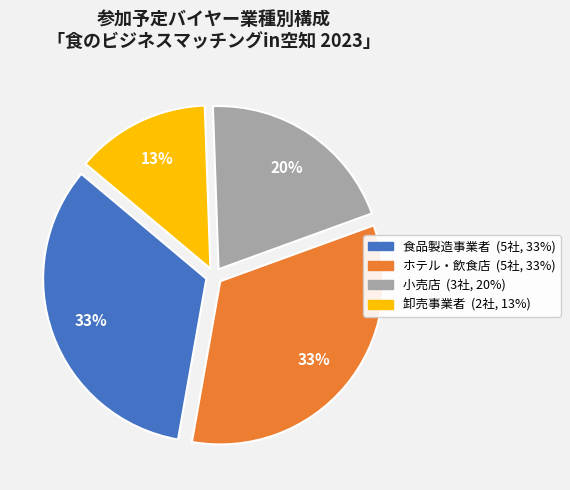

Is it true that 食品製造事業者 is 33% of the pie?

True